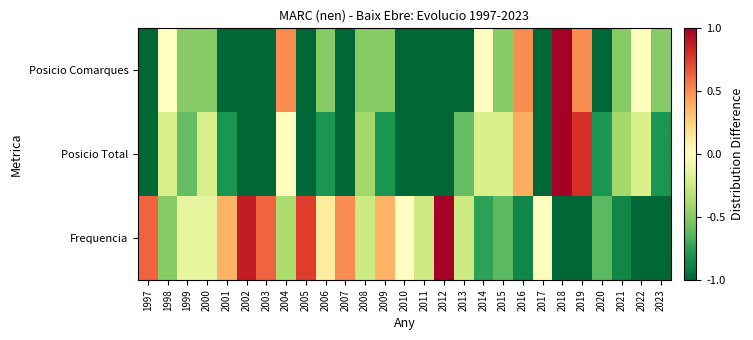

Which series has the largest range (max minus min)?

Frequencia